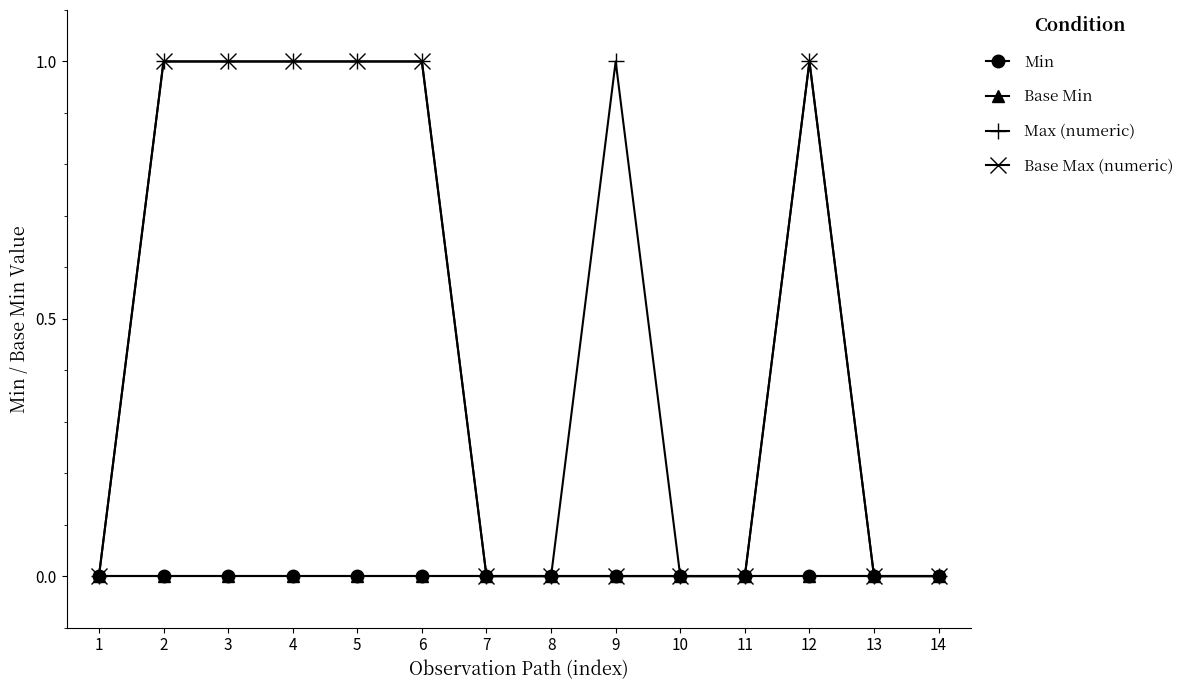

At which category is the sum across all series the highest?

2